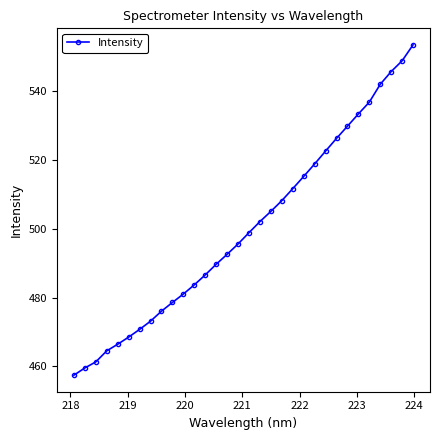

How many categories are shown in the chart?

32